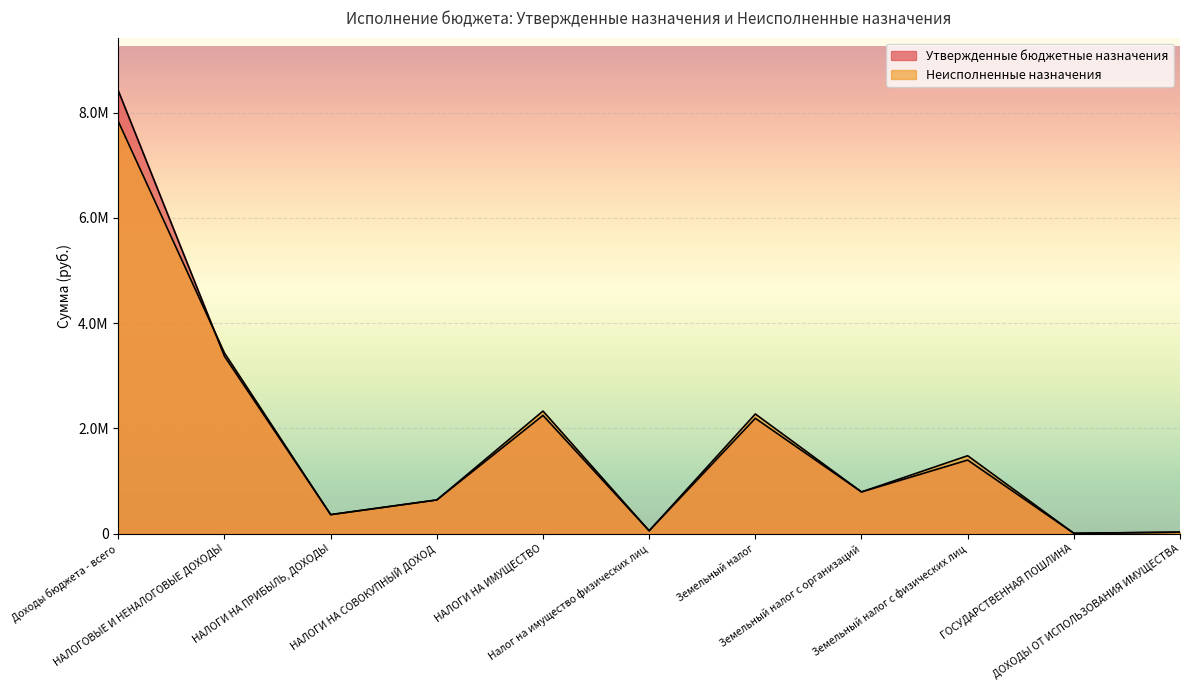

Which series has the largest total across all categories?

Утвержденные бюджетные назначения